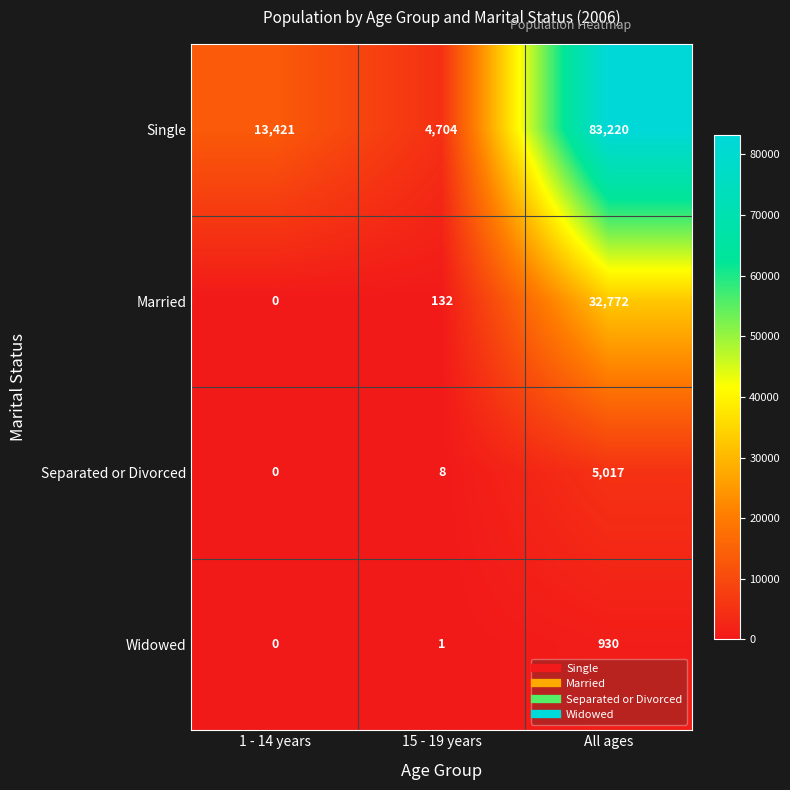

The Widowed series shows 0 at 1 - 14 years. True or false?

True